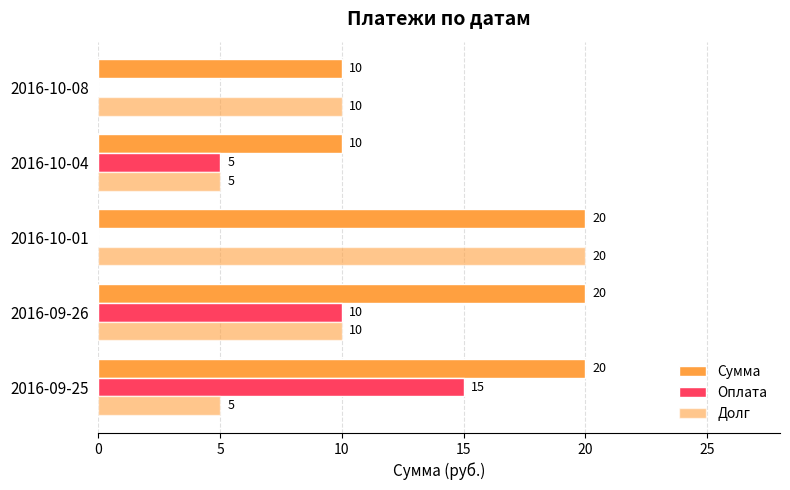

How many series are shown in this chart?

3